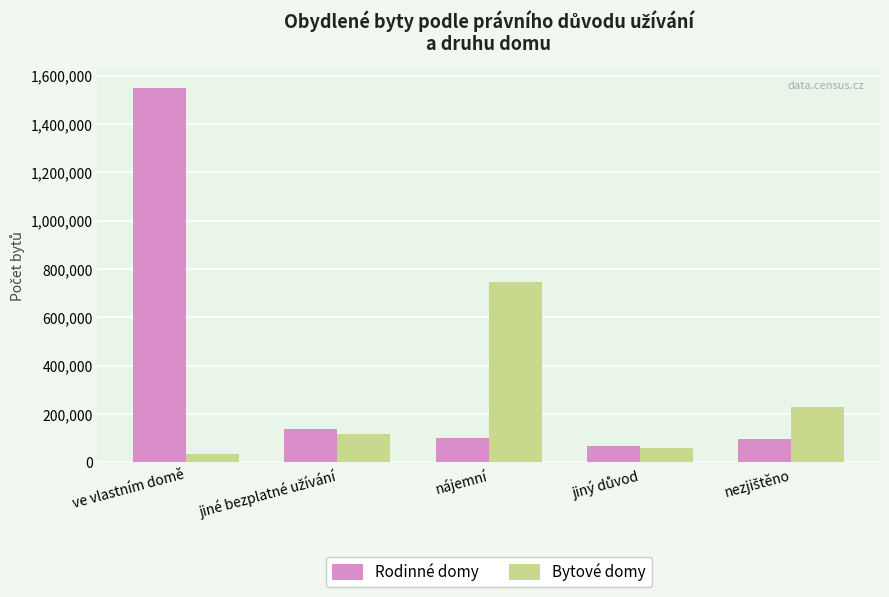

Which category has the lowest value across all series?

ve vlastním domě